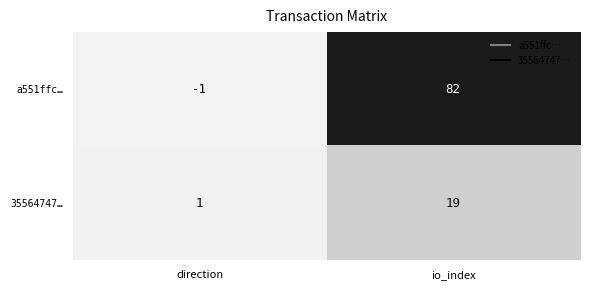

Rank the series by their average value, from highest to lowest.

a551ffc…, 35564747…